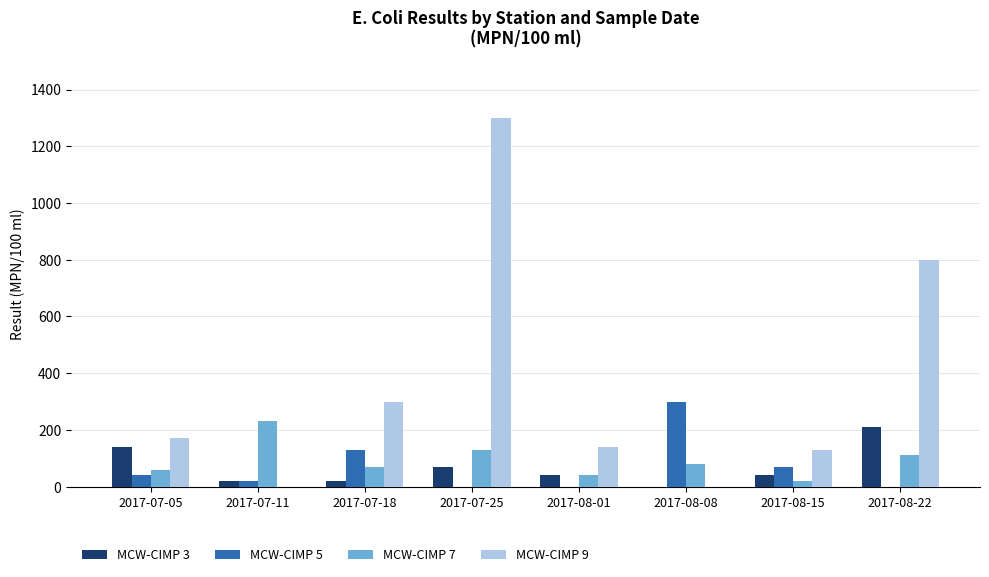

At which label does MCW-CIMP 9 reach its peak?

2017-07-25